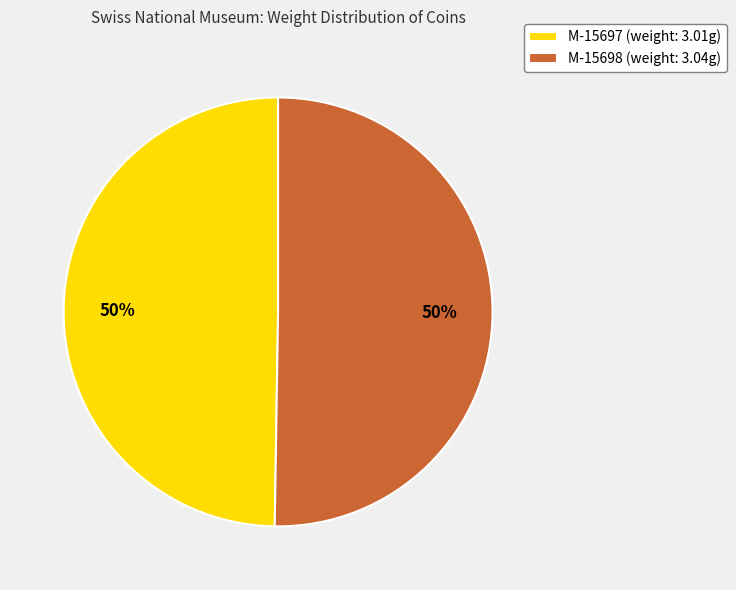

To the nearest percent, what is the average slice percentage?

50%